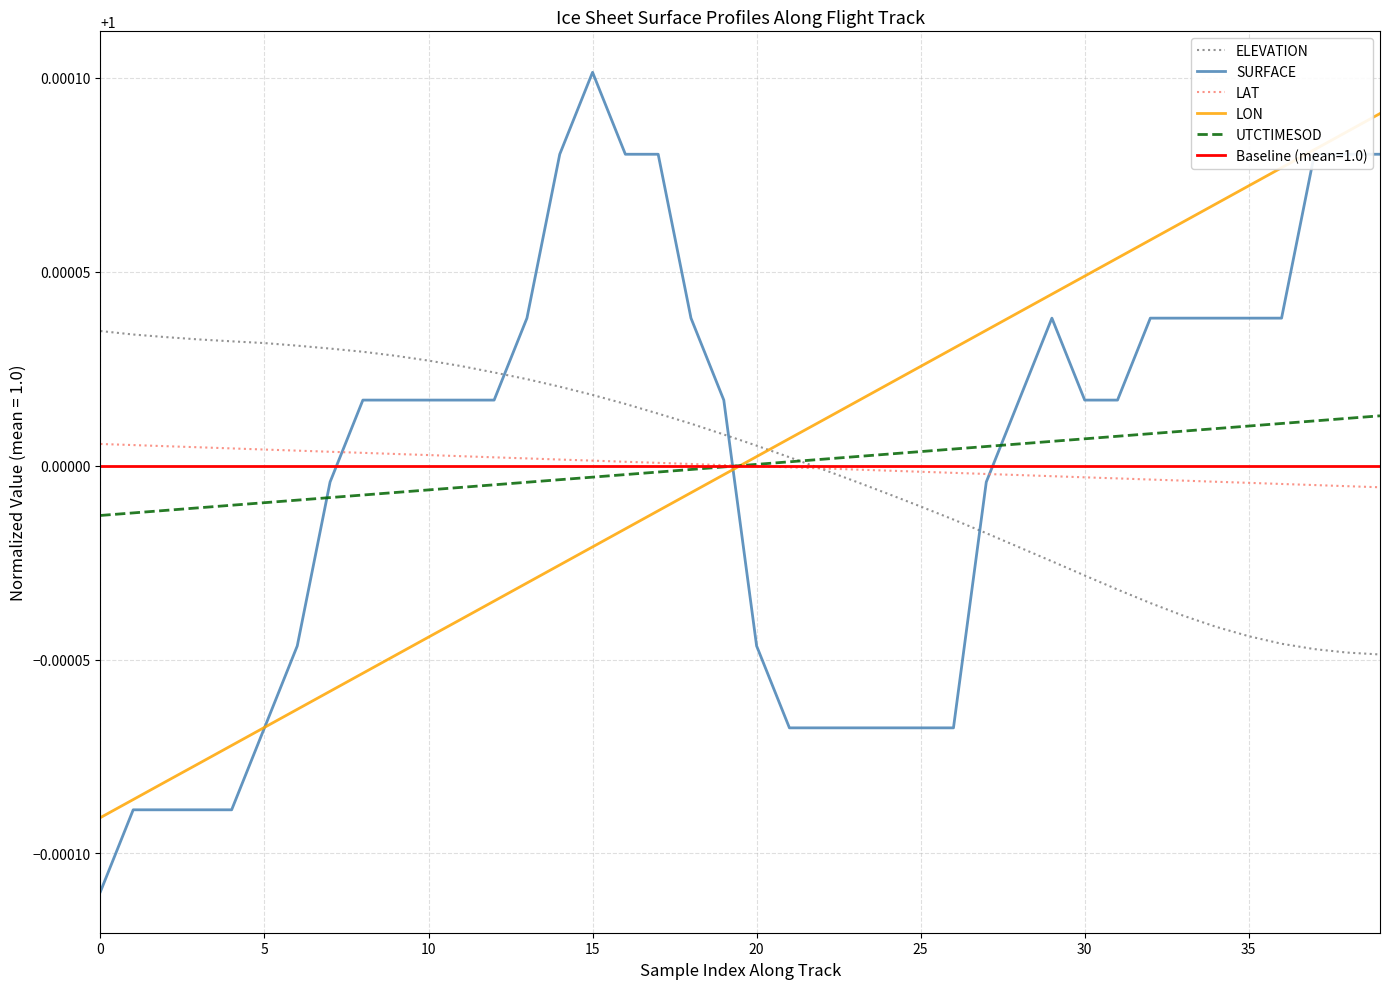

After their last crossing, which series has the higher values: SURFACE or UTCTIMESOD?

SURFACE